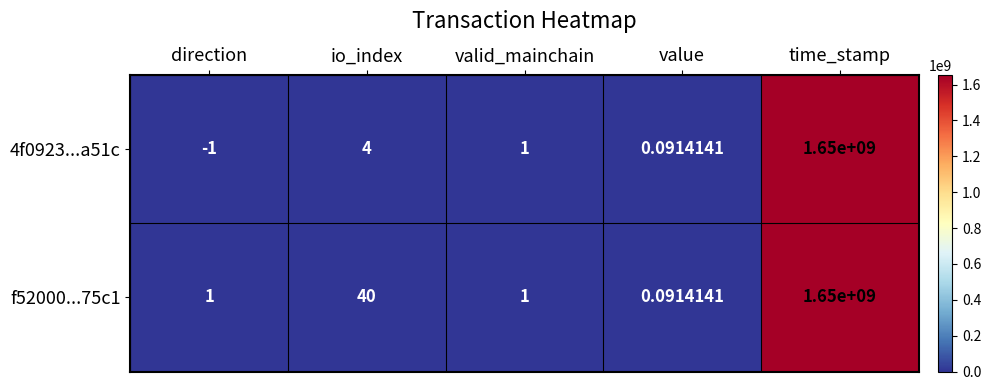

Rank the series by their average value, from lowest to highest.

4f0923...a51c, f52000...75c1